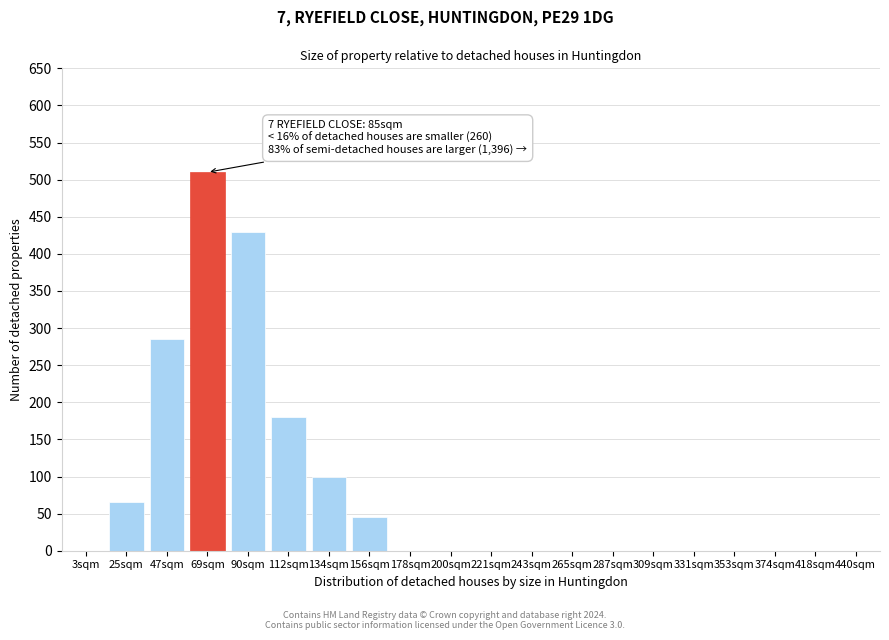

Reading left to right, extract all data points from this chart.

3sqm=0	25sqm=65	47sqm=285	69sqm=510	90sqm=430	112sqm=180	134sqm=100	156sqm=45	178sqm=0	200sqm=0	221sqm=0	243sqm=0	265sqm=0	287sqm=0	309sqm=0	331sqm=0	353sqm=0	374sqm=0	418sqm=0	440sqm=0